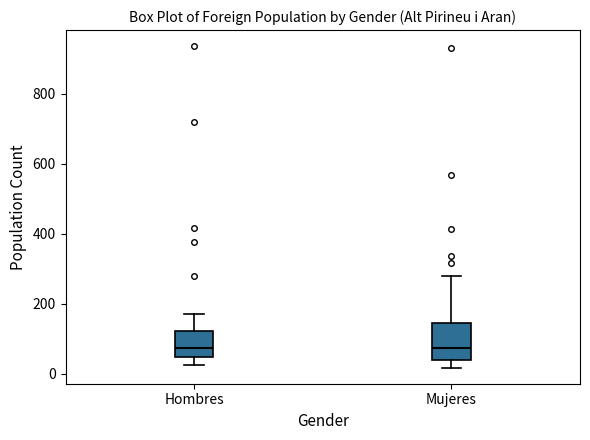

Reading left to right, read every box against the y-axis: the position of its median line, the range the box covers, and the ends of its whiskers. The values are not printed on the chart, so give them approximately, as read against the axis.

Hombres: median 80, box 40 to 120, whiskers 20 to 180
Mujeres: median 80, box 40 to 140, whiskers 20 to 280